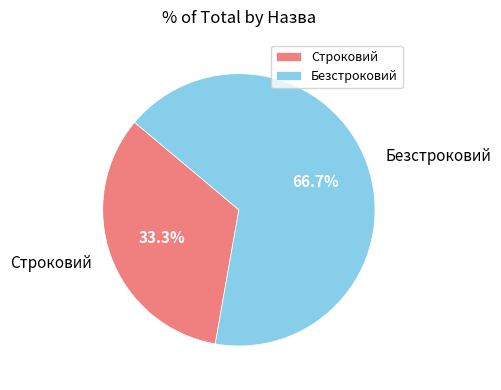

How many segments does this pie chart have?

2